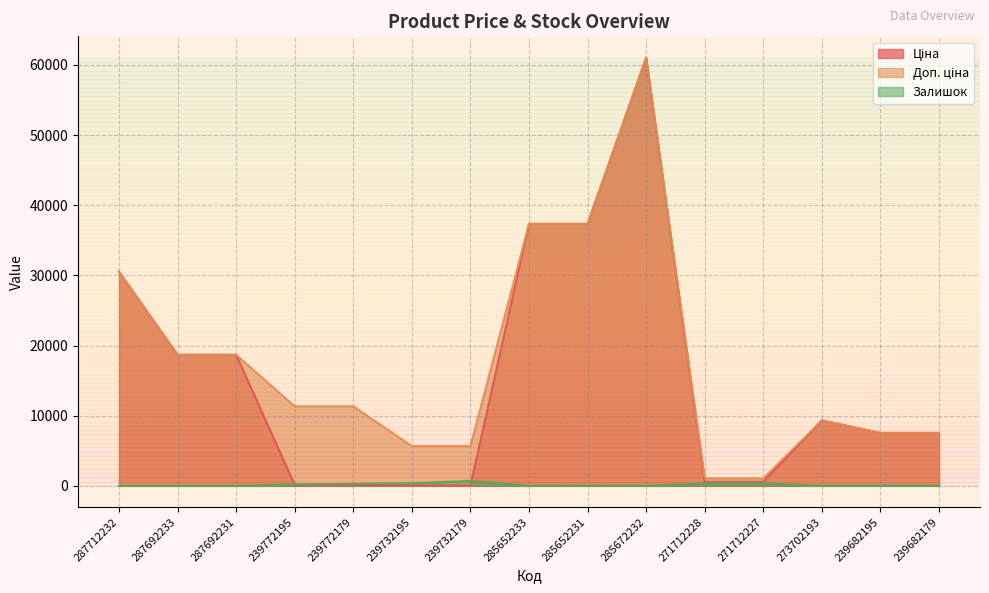

What is the average value of the Доп. ціна series?

17608.7